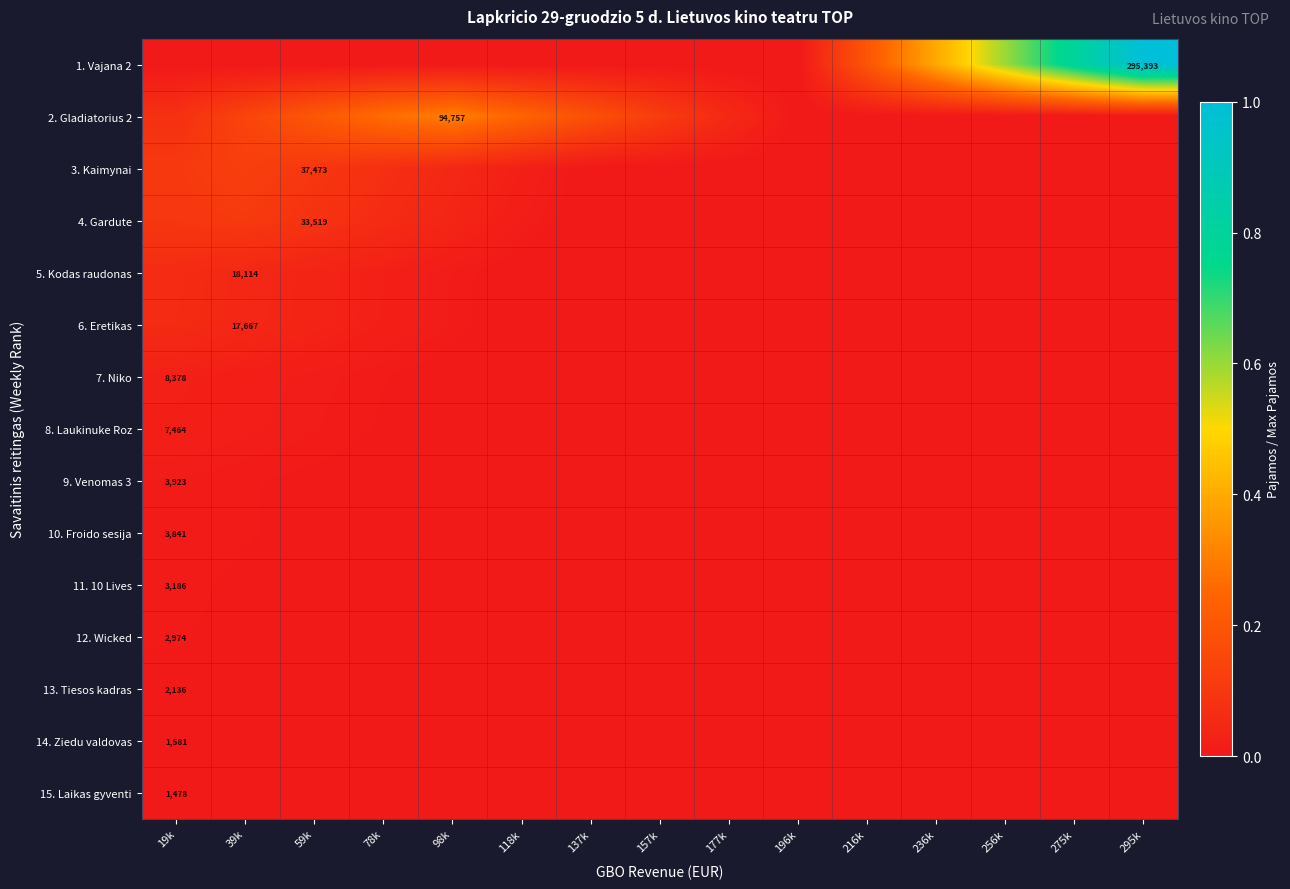

At which category does the chart reach its peak across all series?

295k